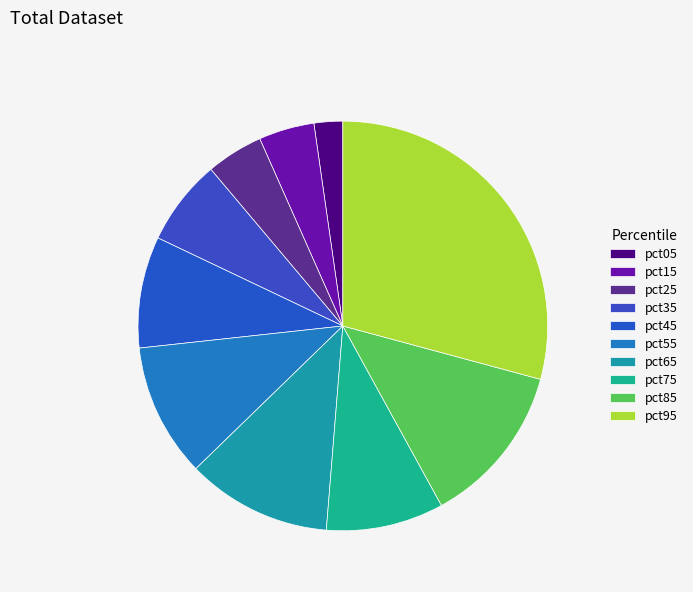

How many slices are in this pie chart?

10